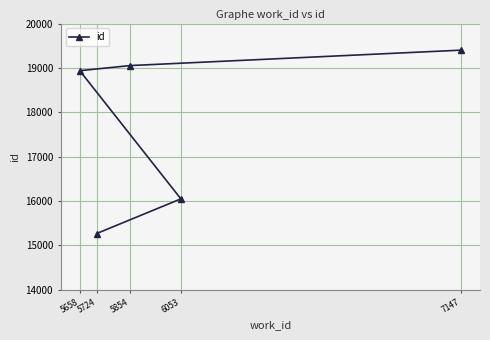

Does the chart have visible grid lines?

Yes